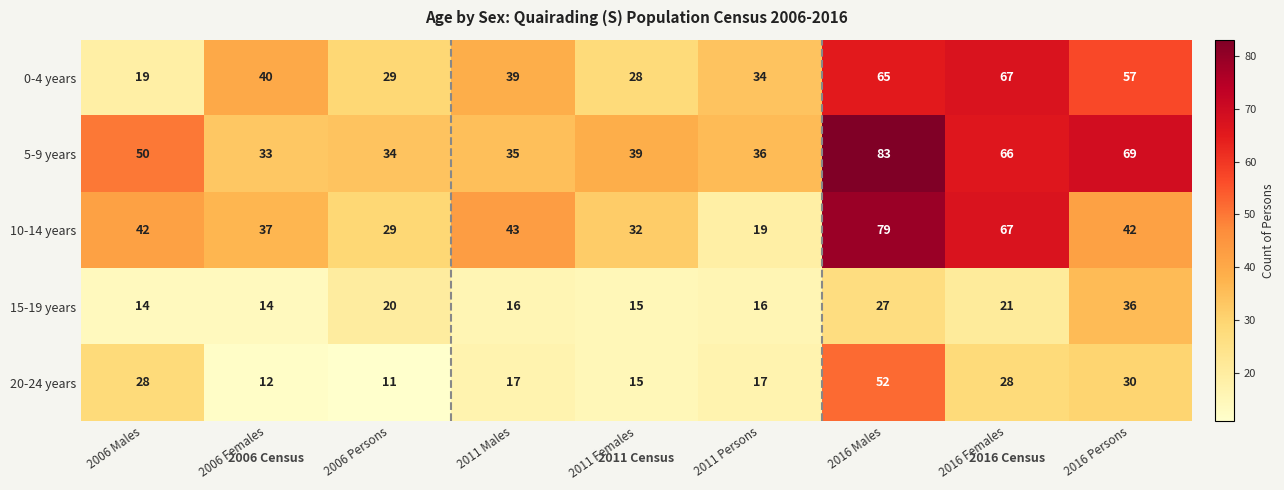

At which category does the chart reach its peak across all series?

2016 Males